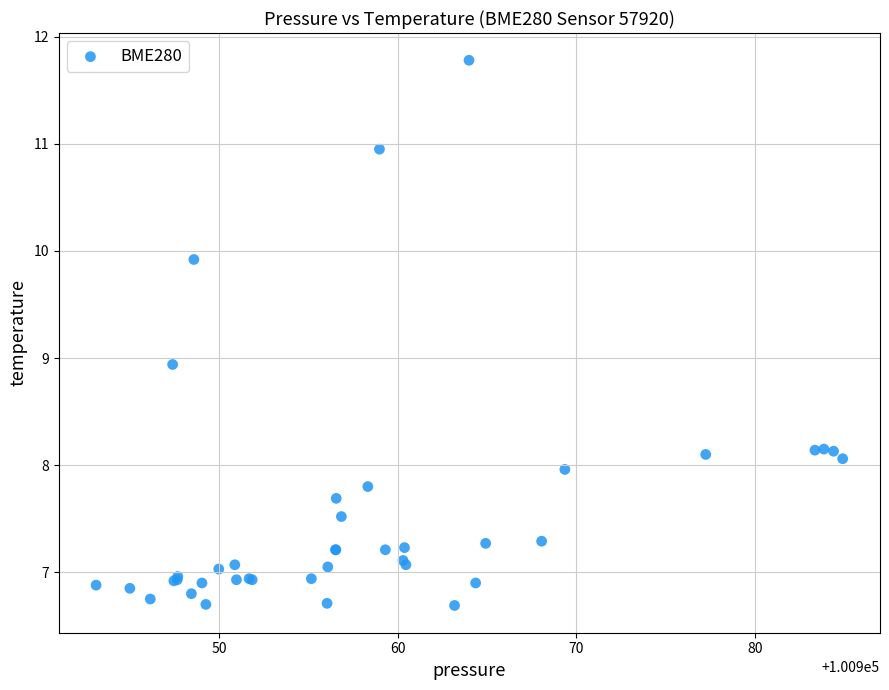

What Y value in the scatter plot is closest to 9?

8.9